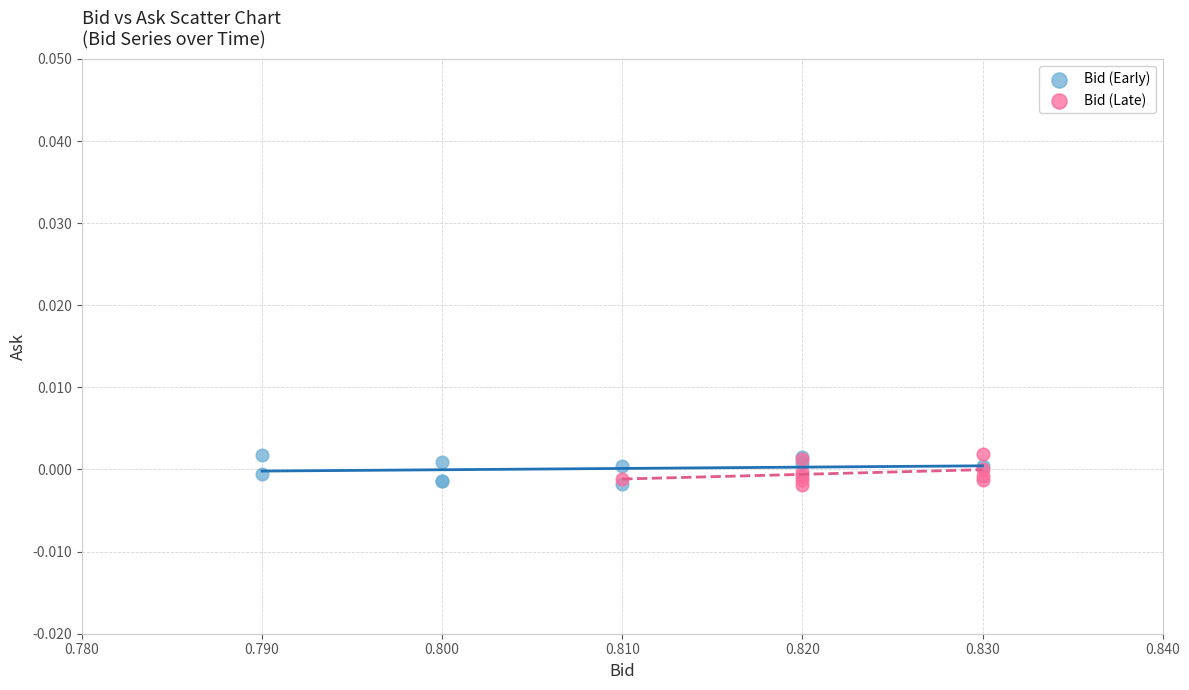

What are all the series names shown in the legend?

Bid (Early), Bid (Late)